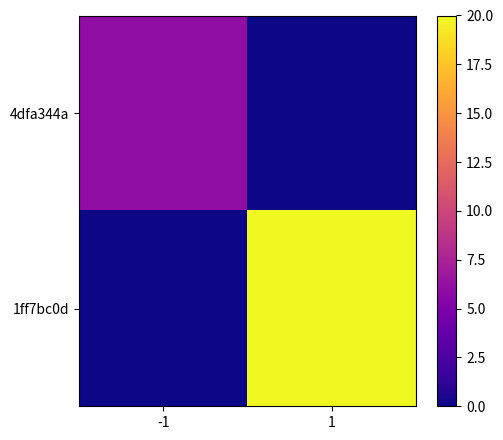

What is the spread (max minus min) of values at 1?

20